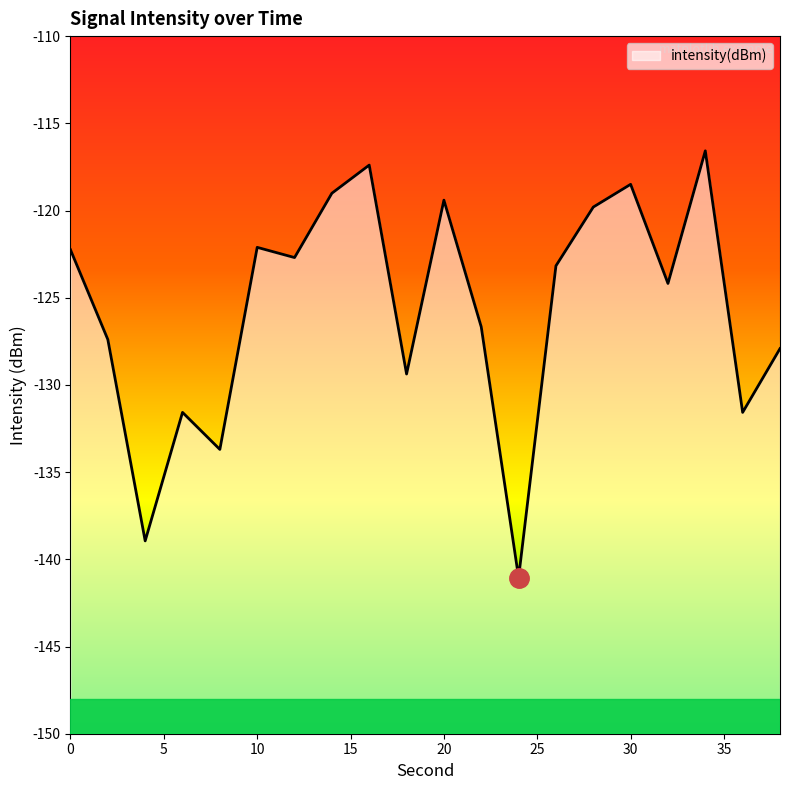

Reading left to right, list all the values displayed in this chart.

0=-122.3	2=-127.4	4=-138.9	6=-131.6	8=-133.7	10=-122.1	12=-122.7	14=-119.0	16=-117.4	18=-129.4	20=-119.4	22=-126.7	24=-141.0	26=-123.2	28=-119.8	30=-118.5	32=-124.2	34=-116.6	36=-131.6	38=-127.9